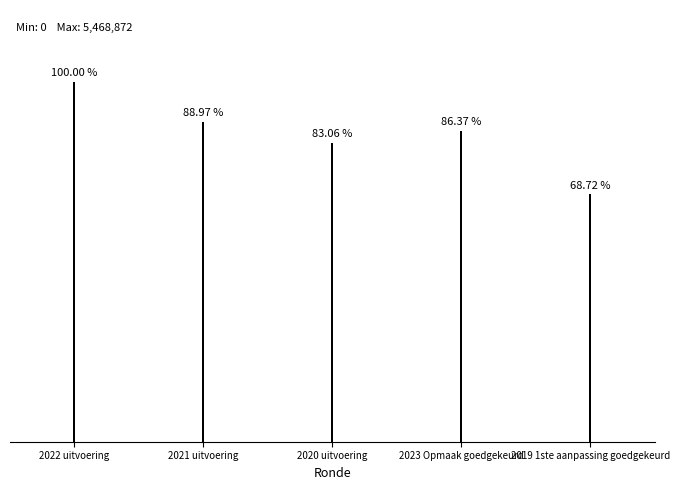

Are the bars grouped side by side (vs. stacked)?

No